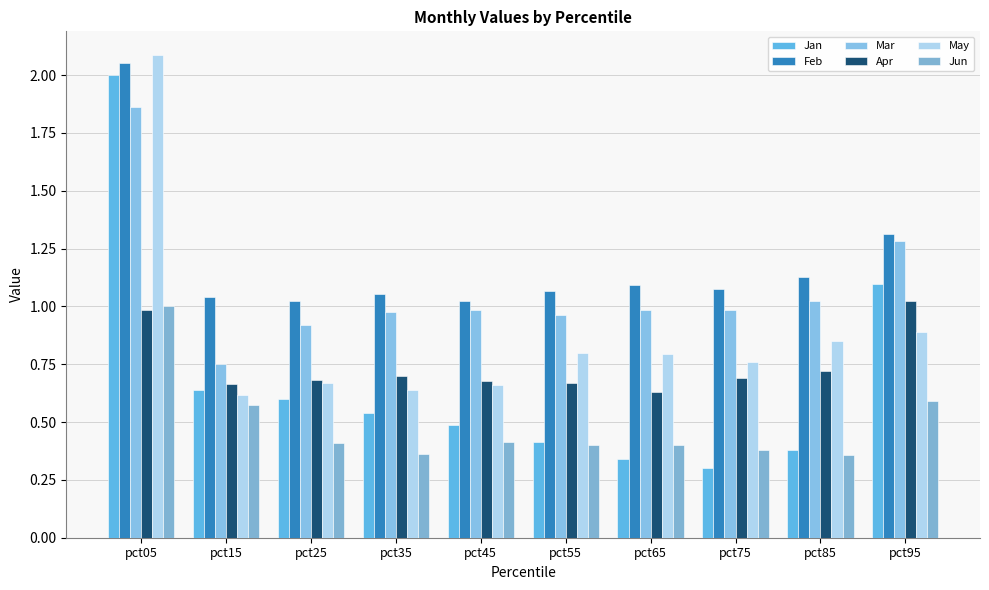

Count the number of categories in the chart.

10